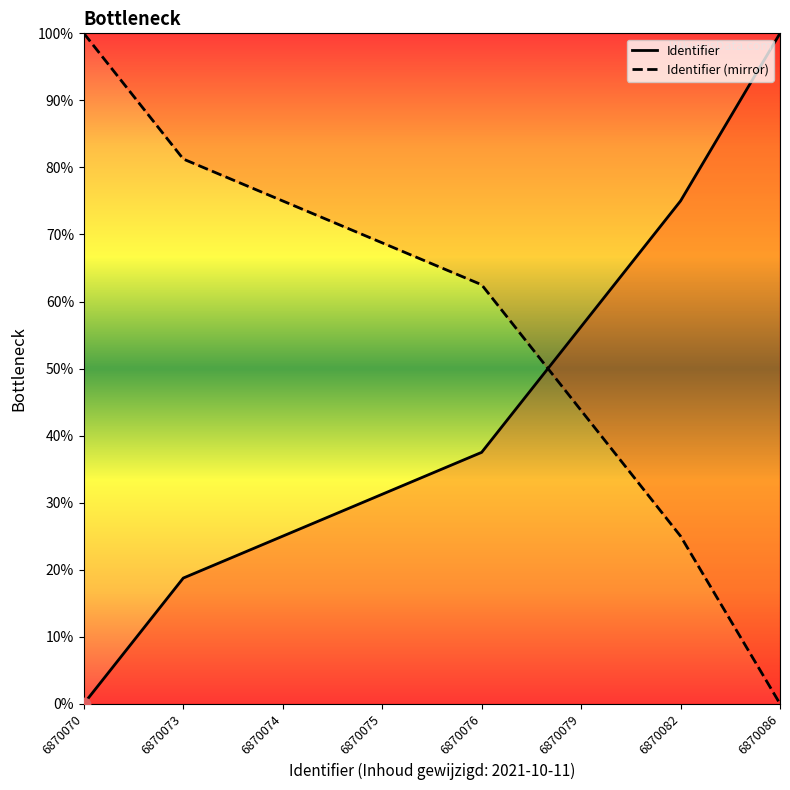

Which series reaches the maximum Y coordinate?

Identifier